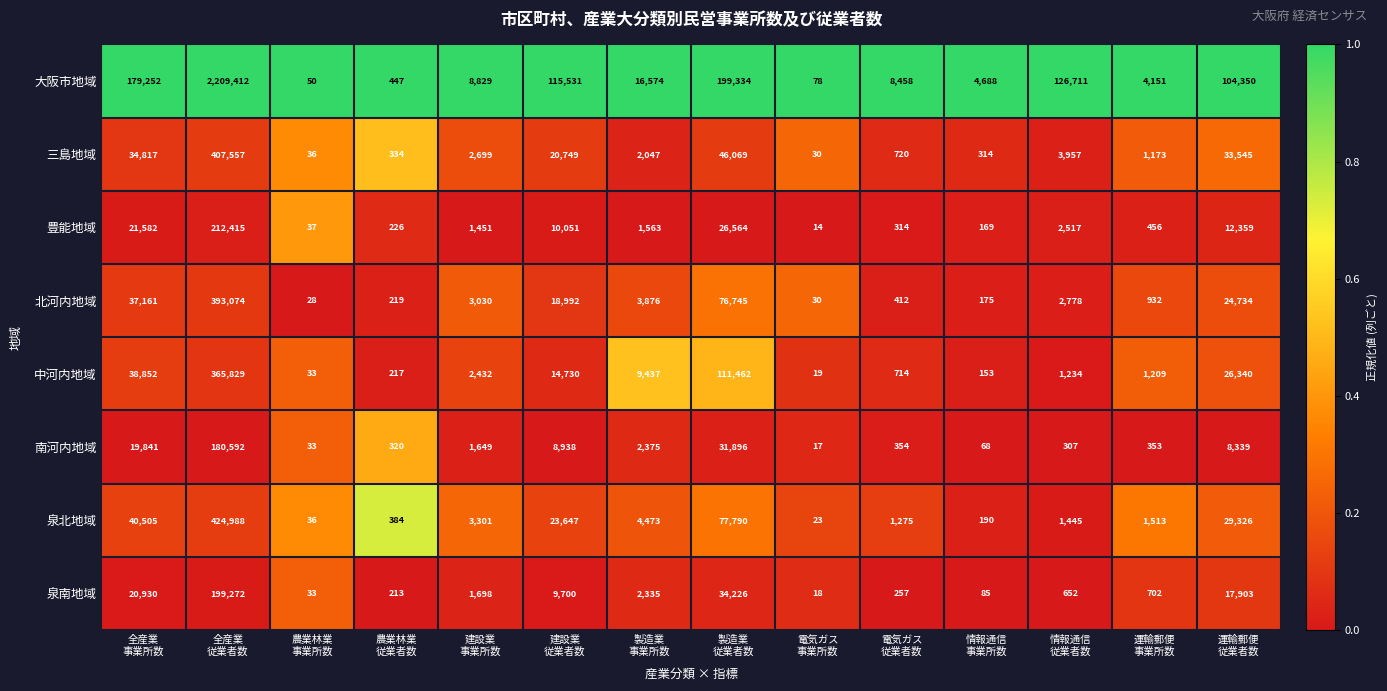

What is the sum of all 三島地域 values?

554047